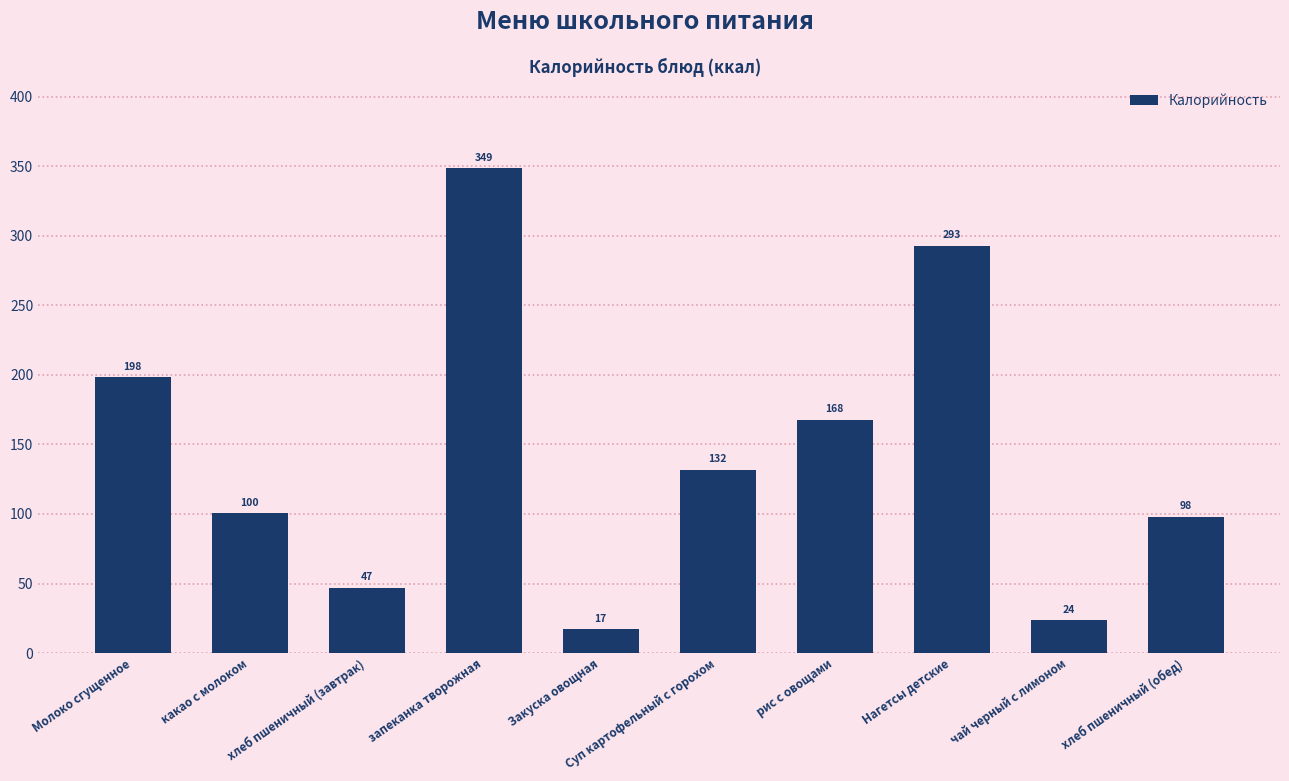

Which has a higher value, рис с овощами or хлеб пшеничный (завтрак)?

рис с овощами